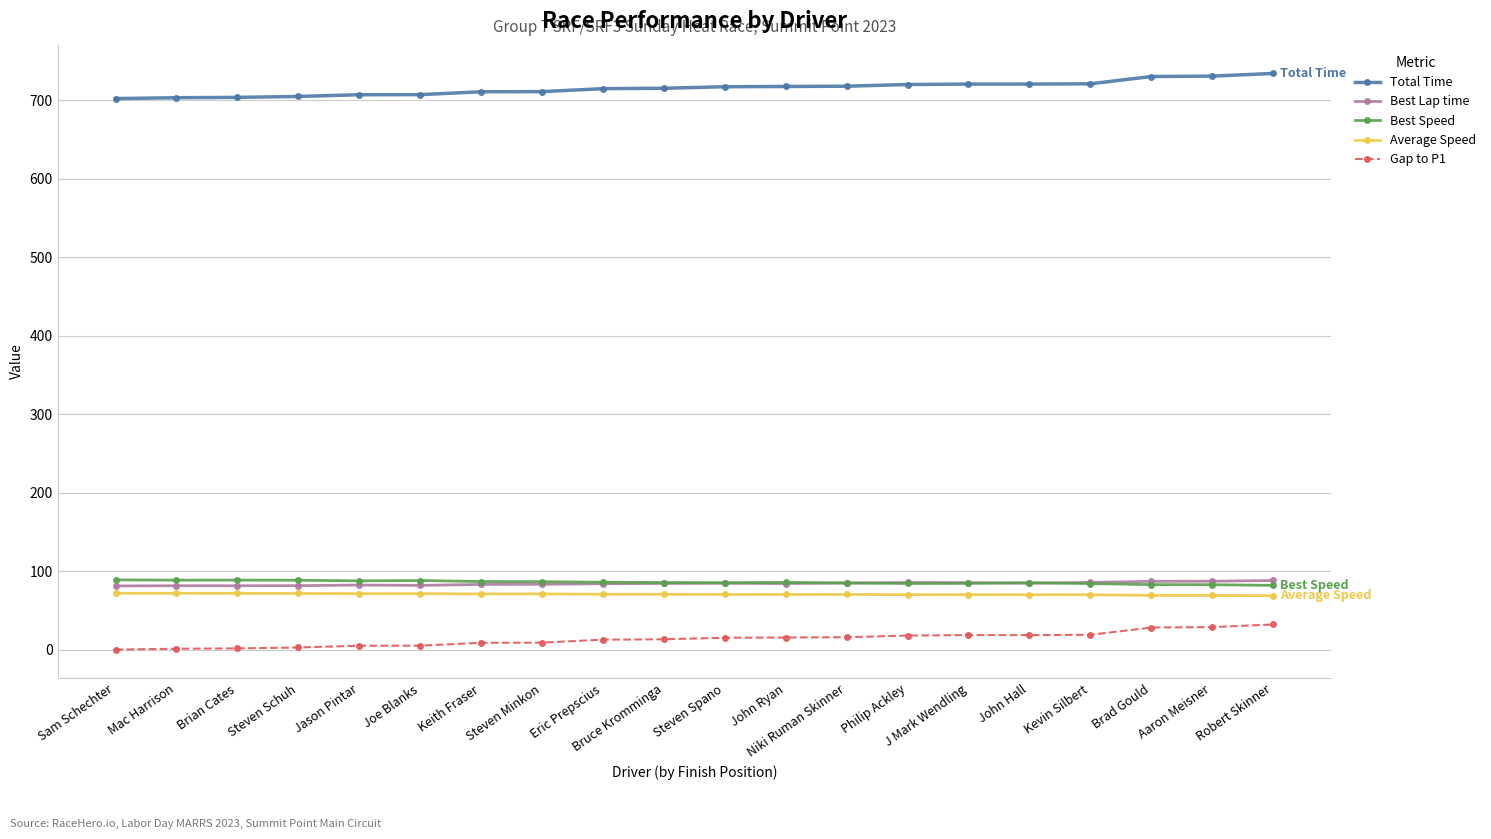

How many lines are shown in the chart?

5